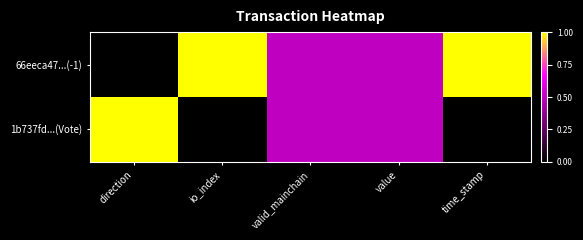

Which series has the largest total across all categories?

66eeca47...(-1)